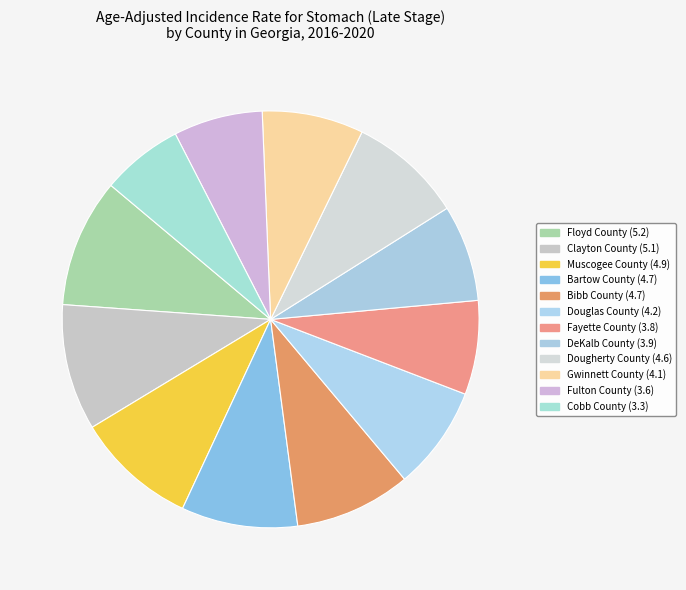

What percentage is the Cobb County slice, to the nearest percent?

6%